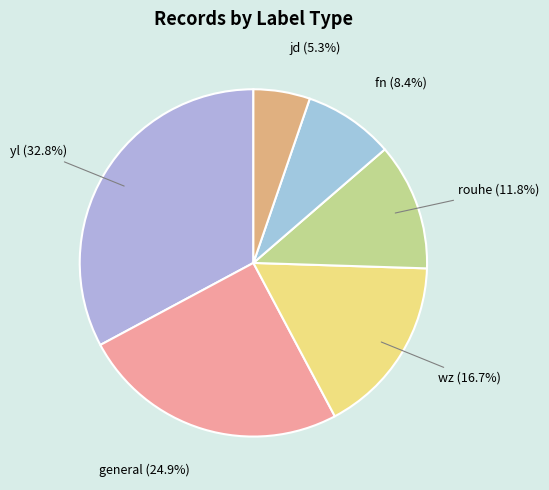

How many segments does this pie chart have?

6